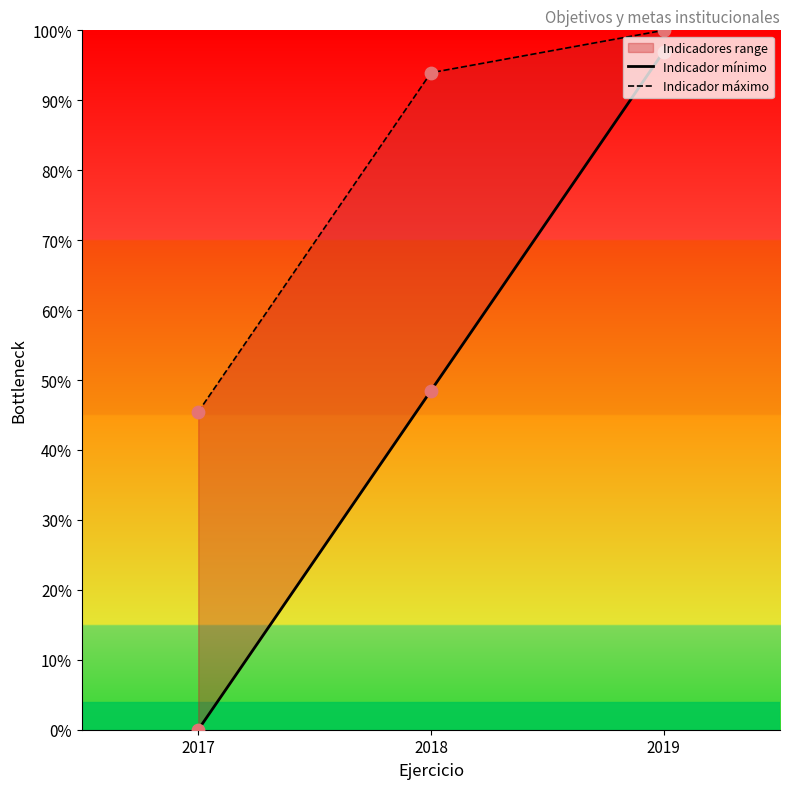

Which series has the widest spread of Y values?

Indicador mínimo